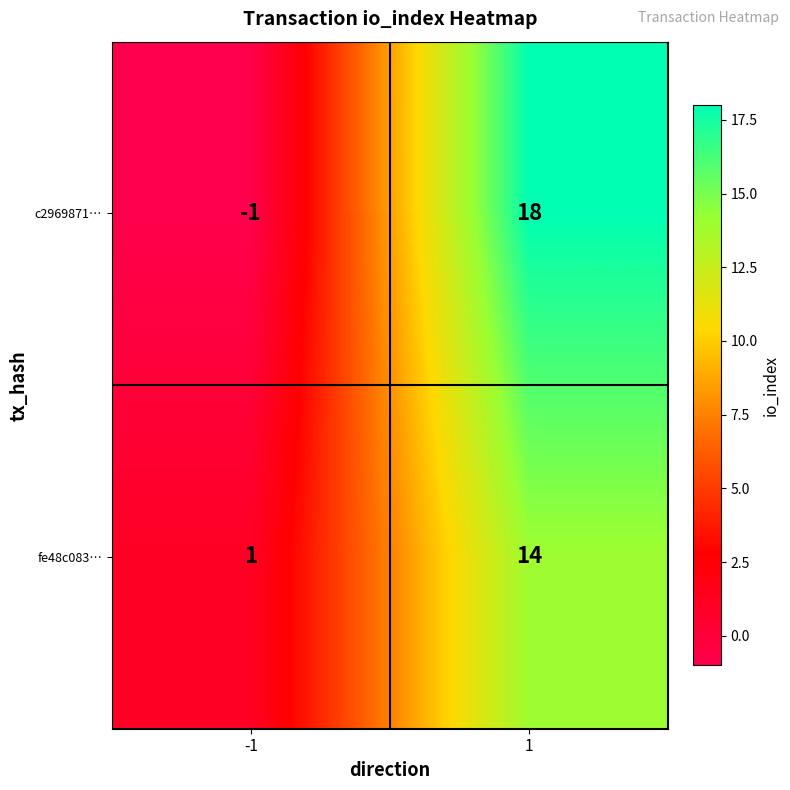

What is the average value of the fe48c083… series?

8